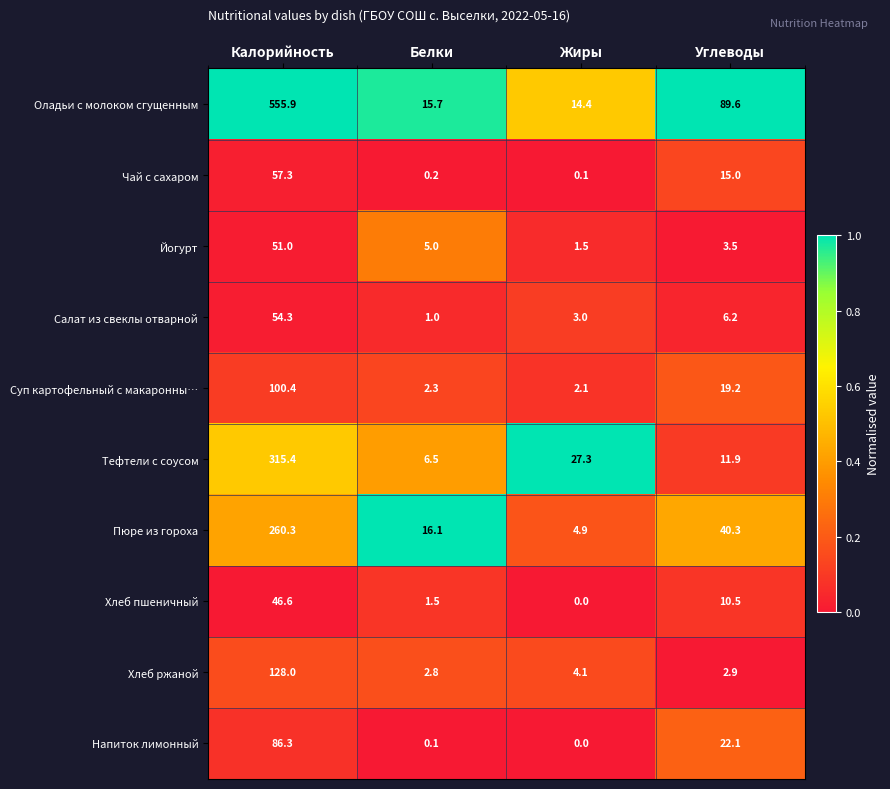

At which label does Йогурт first exceed 5?

Калорийность